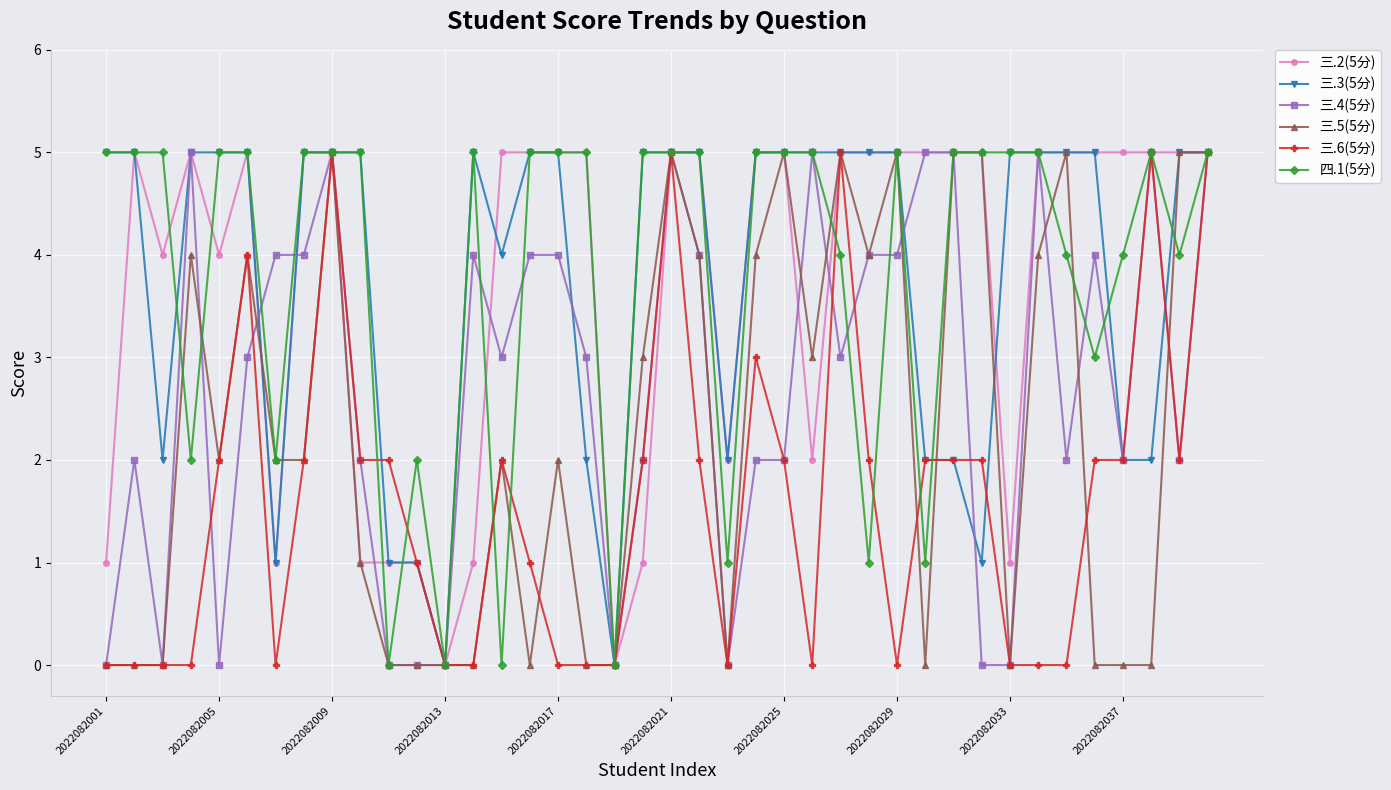

True or false: 三.2(5分) has more than 0 interior local peaks.

True